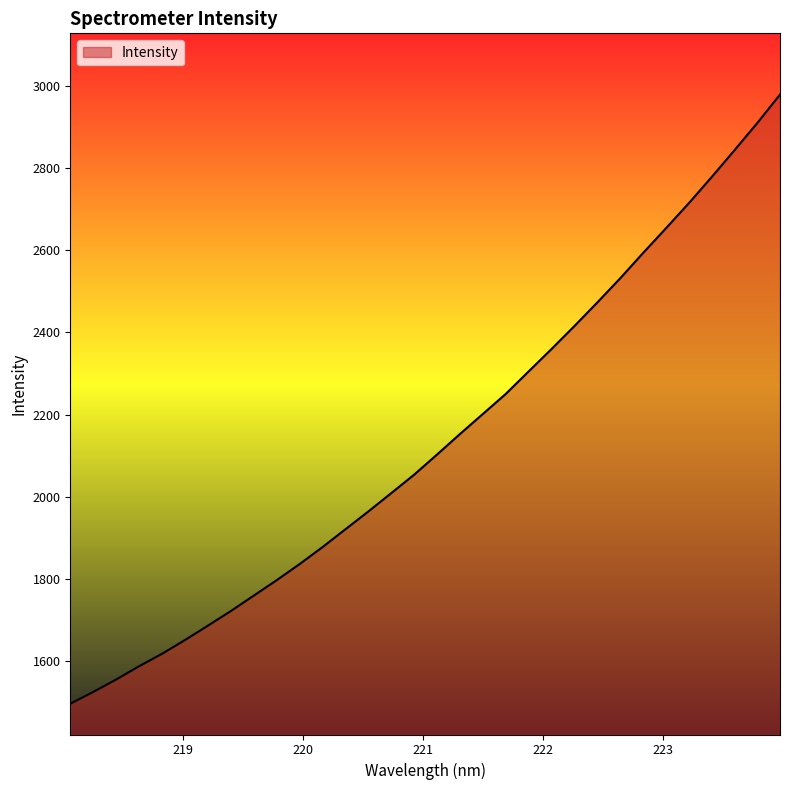

What is the minimum value shown in the chart?

1496.6